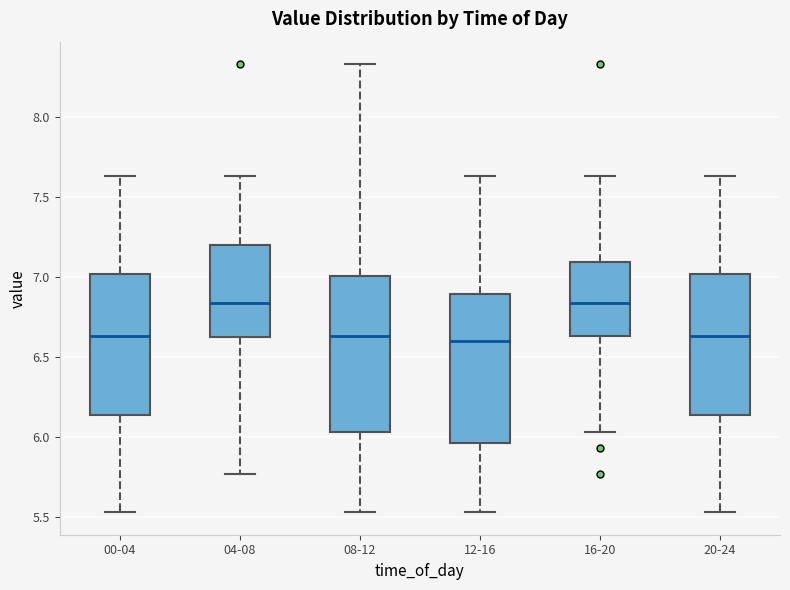

Reading left to right, read every box against the y-axis: the position of its median line, the range the box covers, and the ends of its whiskers. The values are not printed on the chart, so give them approximately, as read against the axis.

00-04: median 6.65, box 6.15 to 7.00, whiskers 5.55 to 7.65
04-08: median 6.85, box 6.60 to 7.20, whiskers 5.75 to 7.65
08-12: median 6.65, box 6.05 to 7.00, whiskers 5.55 to 8.35
12-16: median 6.60, box 5.95 to 6.90, whiskers 5.55 to 7.65
16-20: median 6.85, box 6.65 to 7.10, whiskers 6.05 to 7.65
20-24: median 6.65, box 6.15 to 7.00, whiskers 5.55 to 7.65